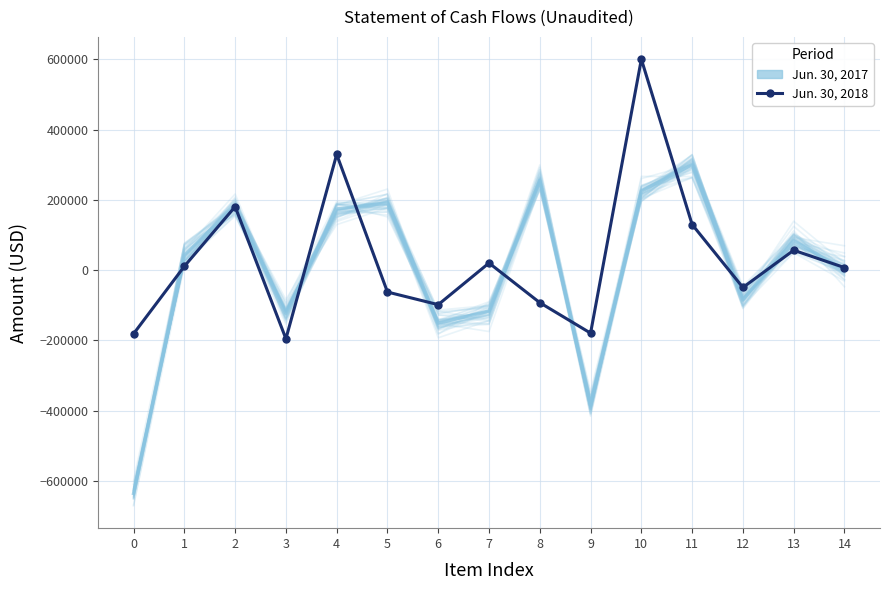

At which category is the sum across all series the highest?

10